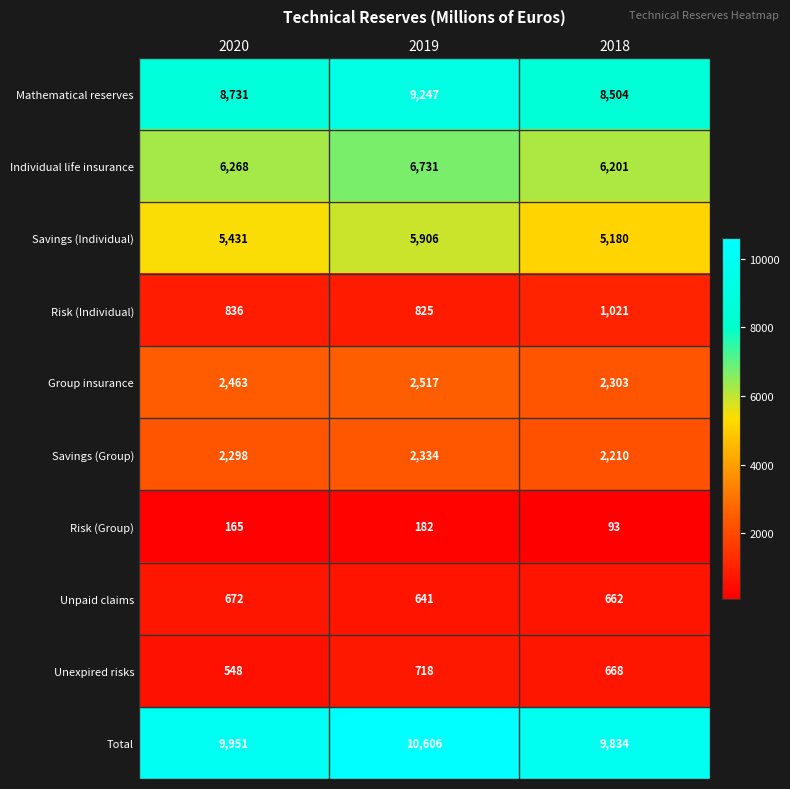

At which category is the sum across all series the highest?

2019